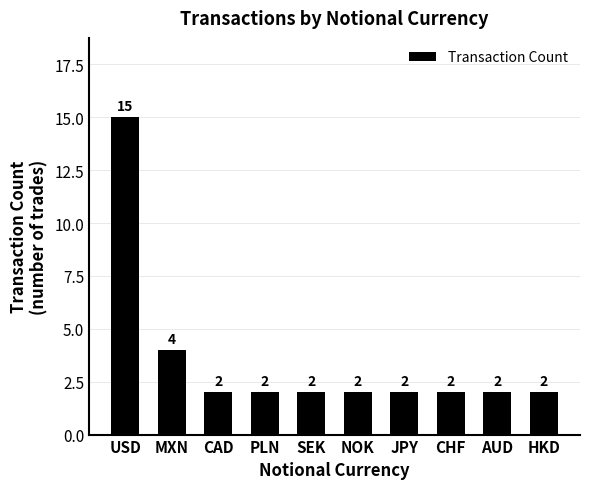

What is the greatest value displayed?

15